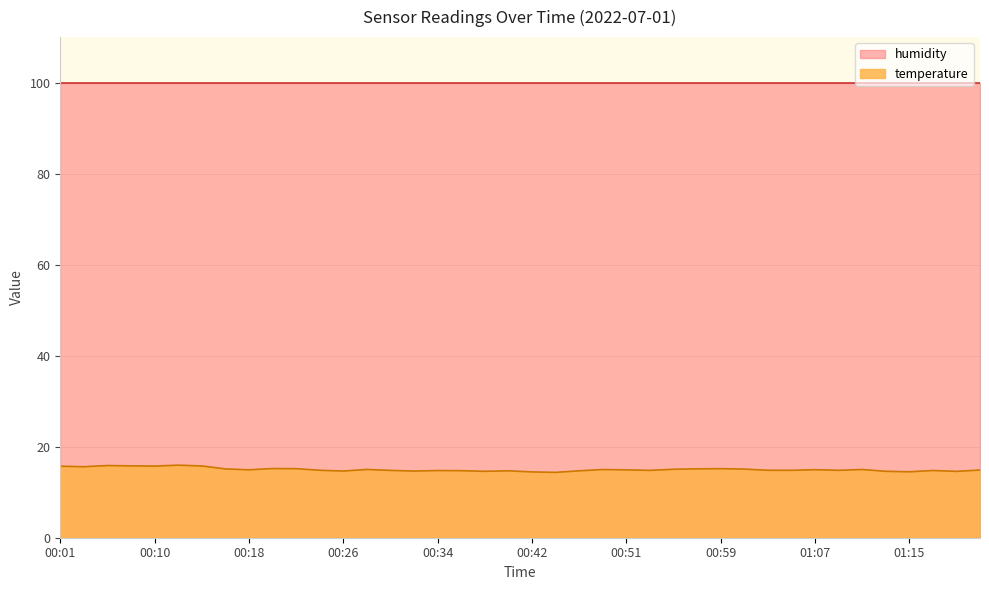

What is the smallest value displayed?

14.4